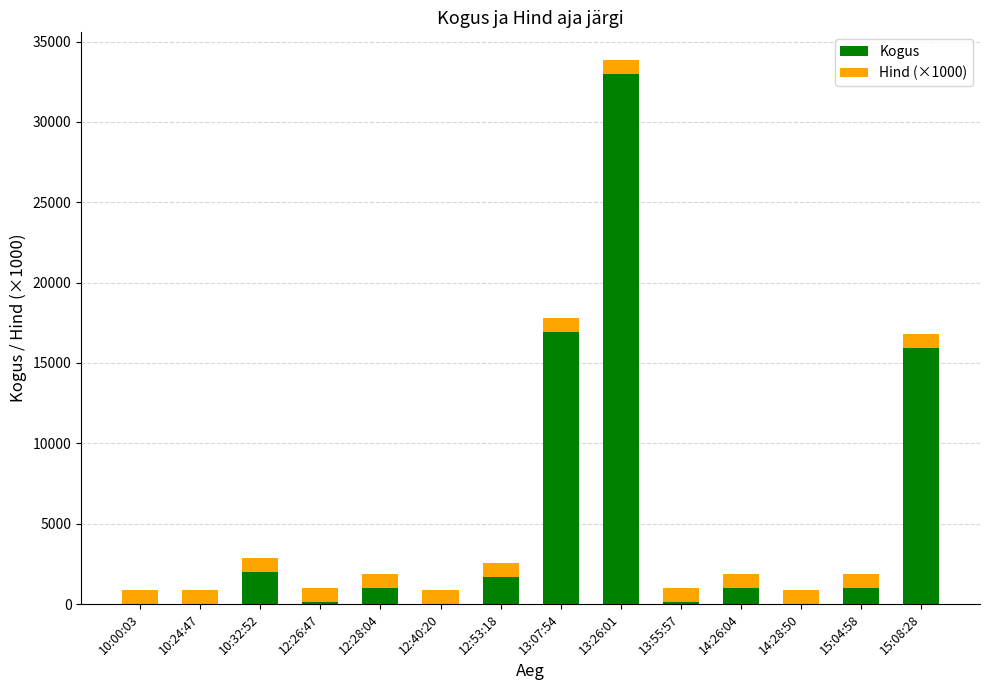

At which label is Kogus closest to 16500?

13:07:54